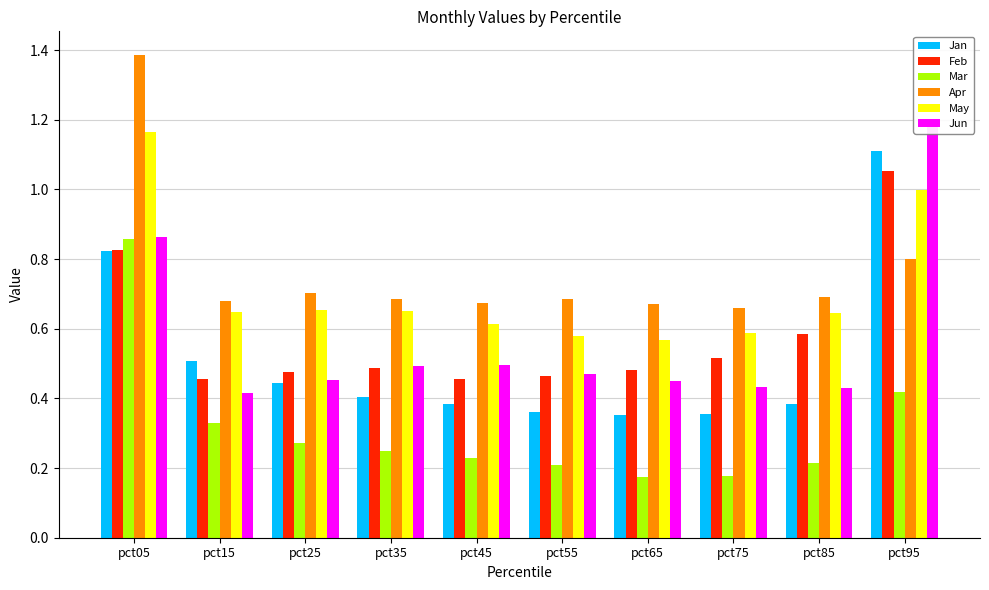

How many series are shown in this chart?

6